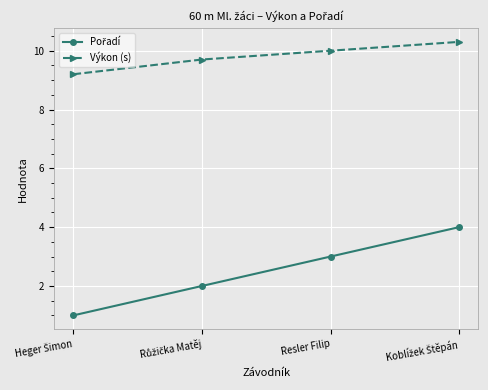

What is the difference between the highest and lowest values at Resler Filip?

7.0